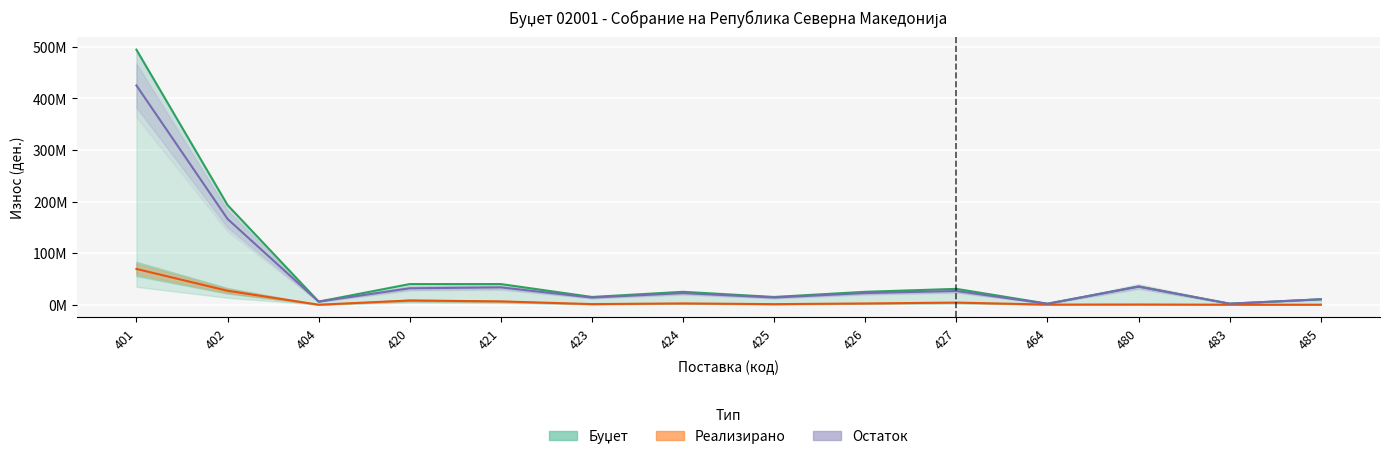

What is the difference between the Реализирано values at 401 and 423?

68137850